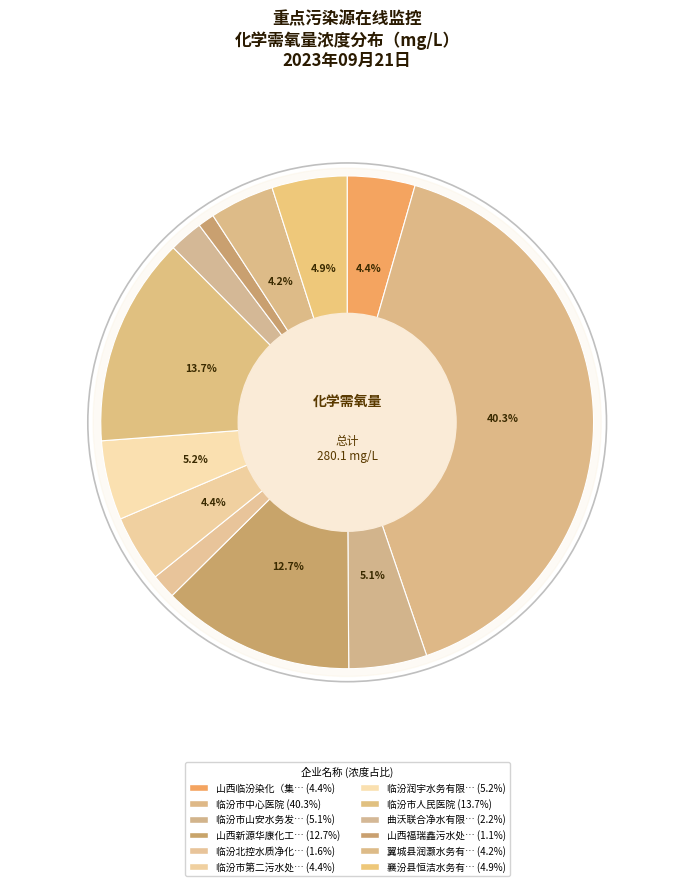

Which has a higher value, 临汾北控水质净化有限公司 or 临汾市山安水务发展有限公司?

临汾市山安水务发展有限公司